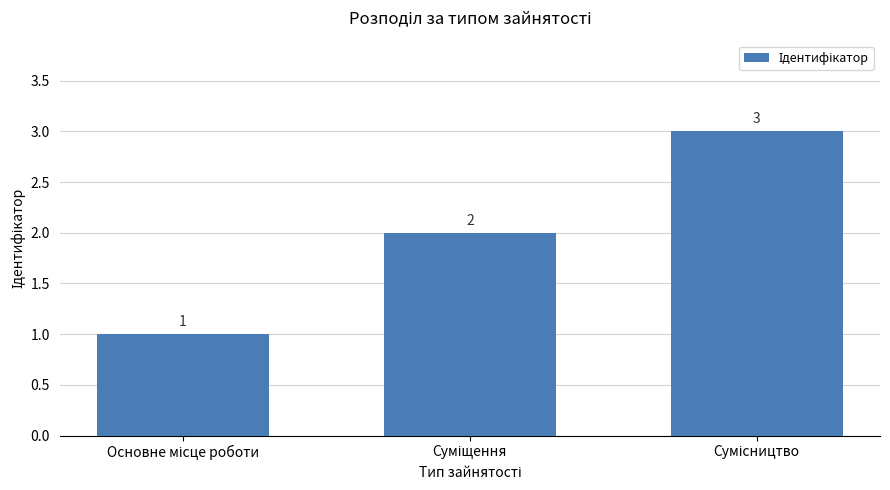

What is the greatest value displayed?

3